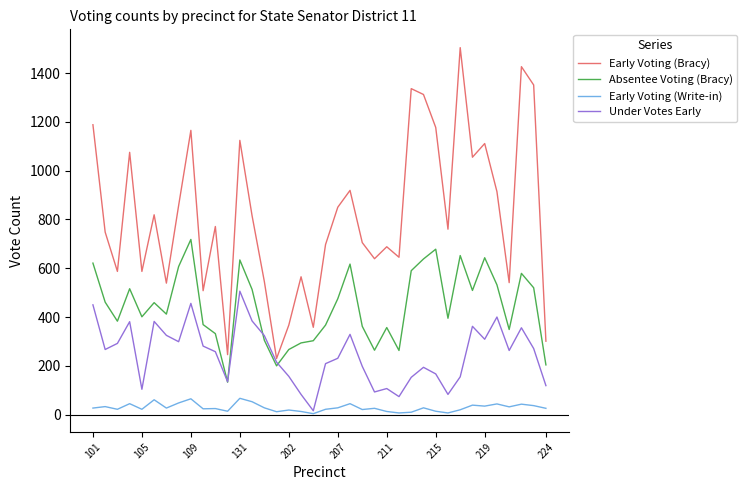

List the series in order of their peak value, highest first.

Early Voting (Bracy), Absentee Voting (Bracy), Under Votes Early, Early Voting (Write-in)